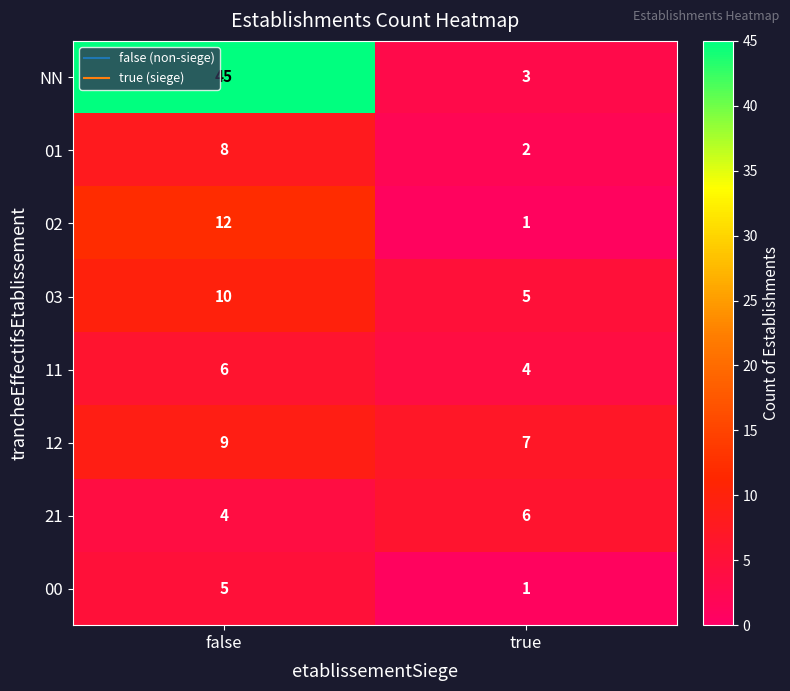

Which series has the largest total across all categories?

NN